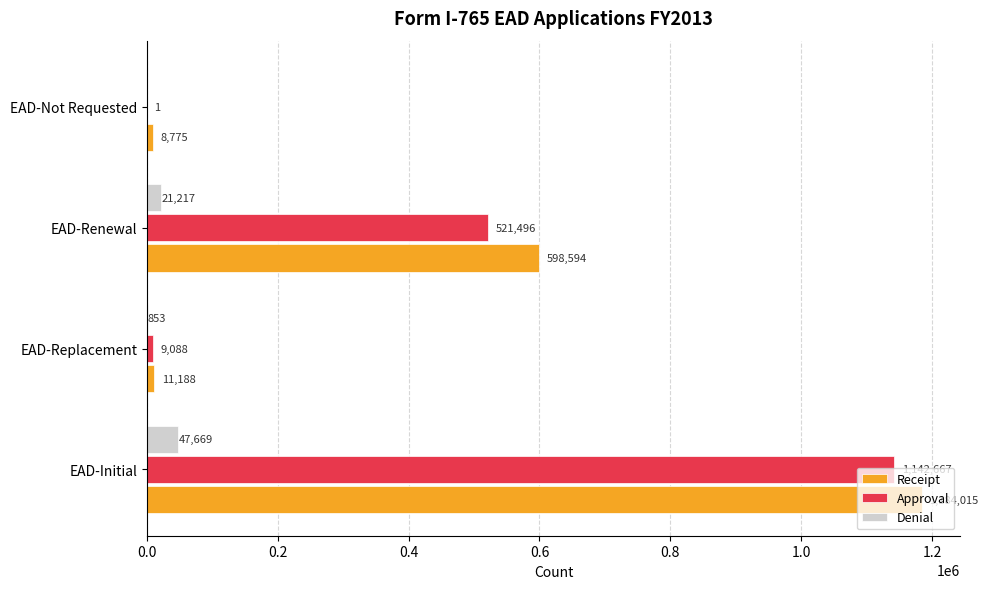

Where is Receipt nearest to the value 596395?

EAD-Renewal